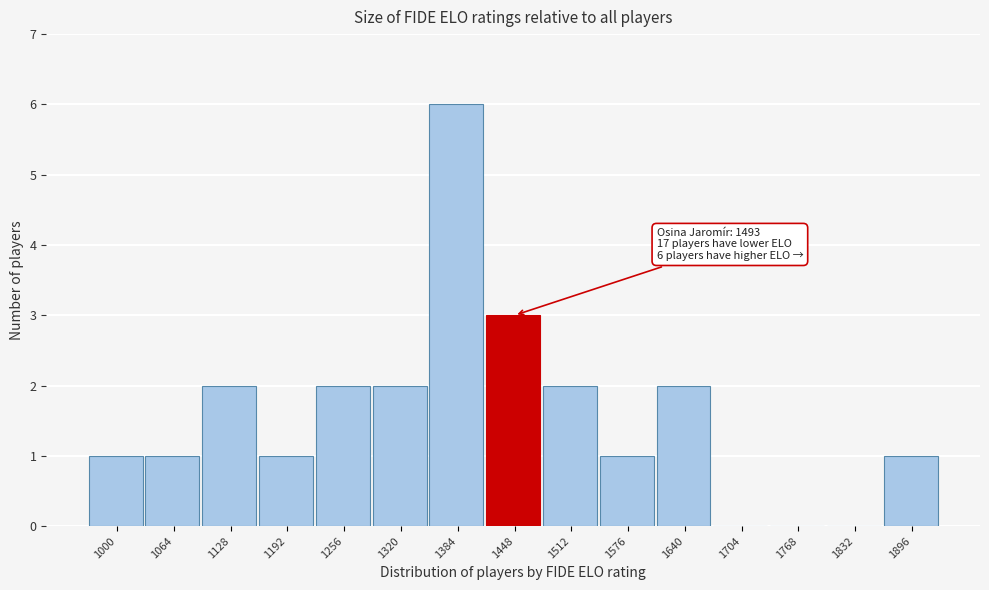

Reading left to right, transcribe all the data shown in this chart.

1000=1	1064=1	1128=2	1192=1	1256=2	1320=2	1384=6	1448=3	1512=2	1576=1	1640=2	1704=0	1768=0	1832=0	1896=1